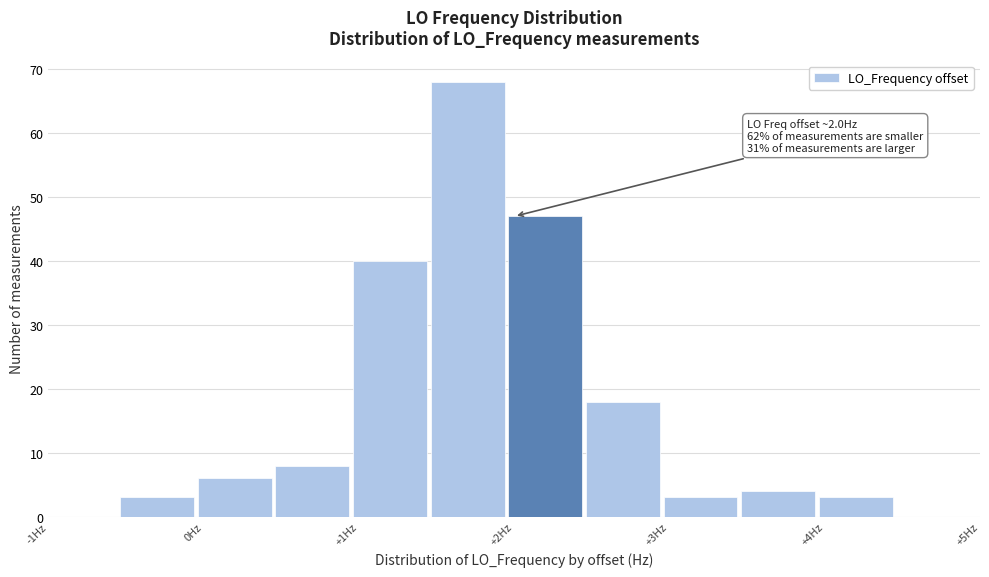

Which range on the x-axis has the tallest bar?

1.45 to 1.95